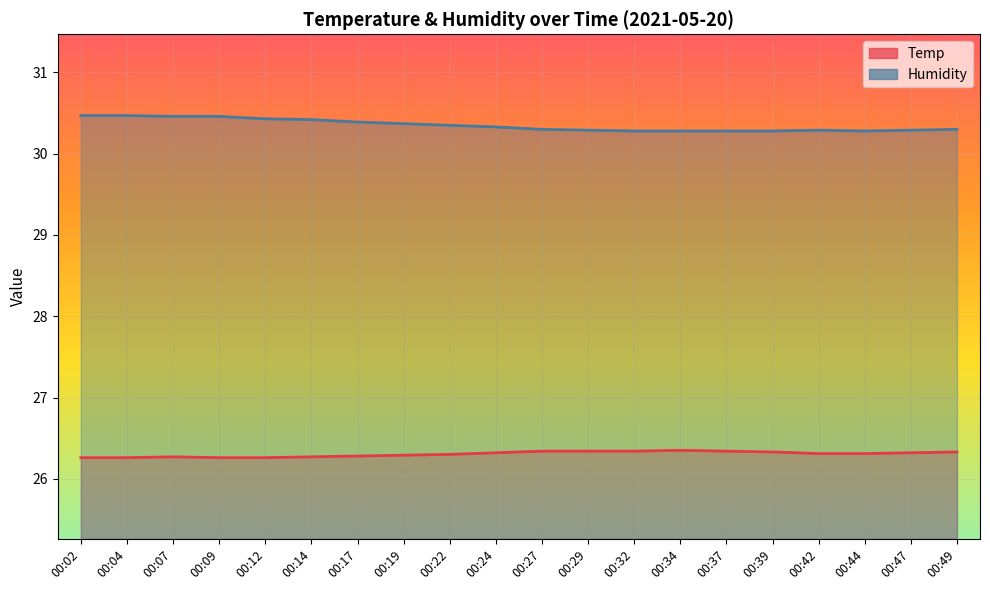

What is the value of the Humidity point at the 12th from the left?

30.3